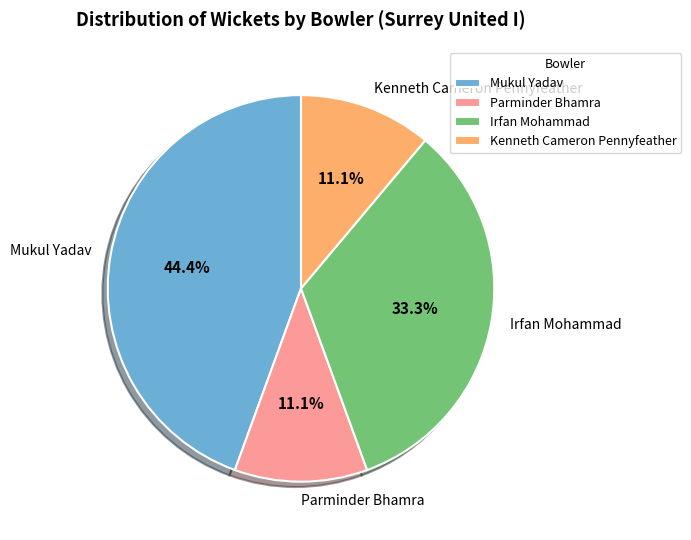

Approximately how many times larger is the value at Mukul Yadav compared to Irfan Mohammad?

1.3